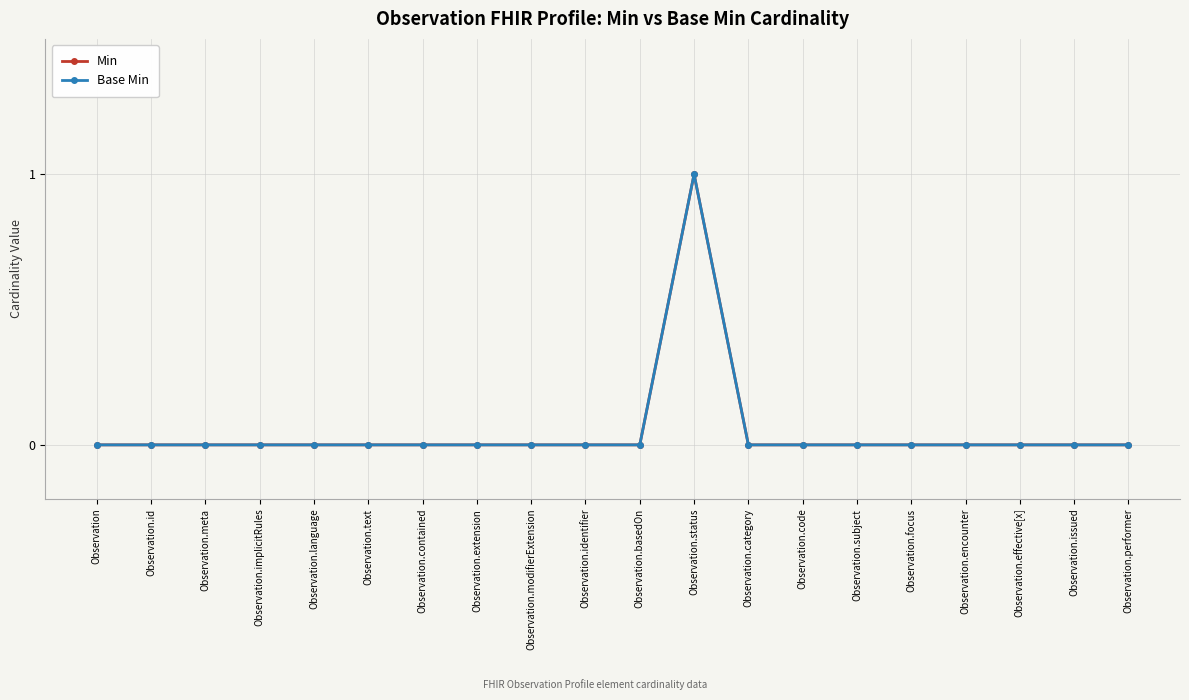

Reading right to left, transcribe all the data shown in this chart.

Min: 0	0	0	0	0	0	0	0	1	0	0	0	0	0	0	0	0	0	0	0
Base Min: 0	0	0	0	0	0	0	0	1	0	0	0	0	0	0	0	0	0	0	0